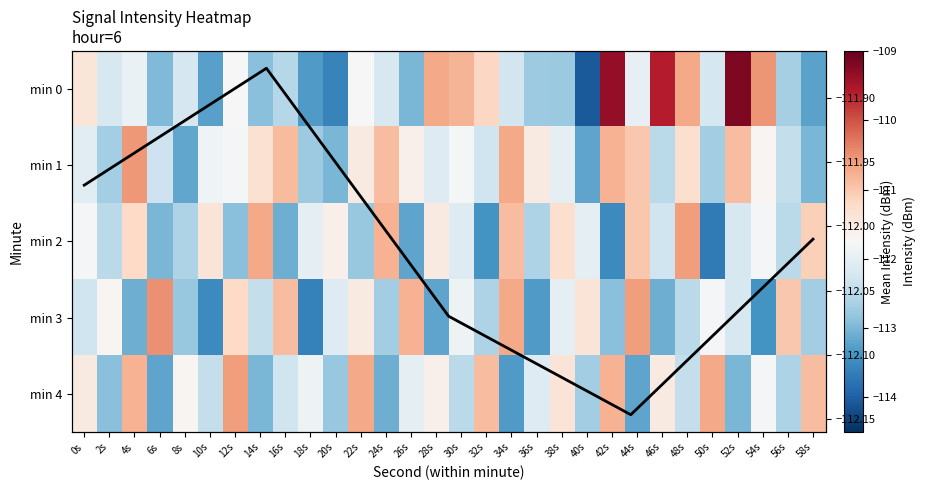

What is the sum of all 1 values?

-3356.3